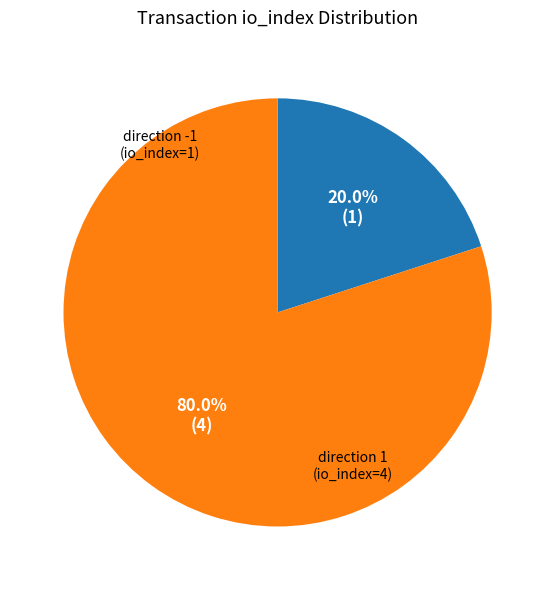

Is there any slice that represents more than half of the pie?

Yes